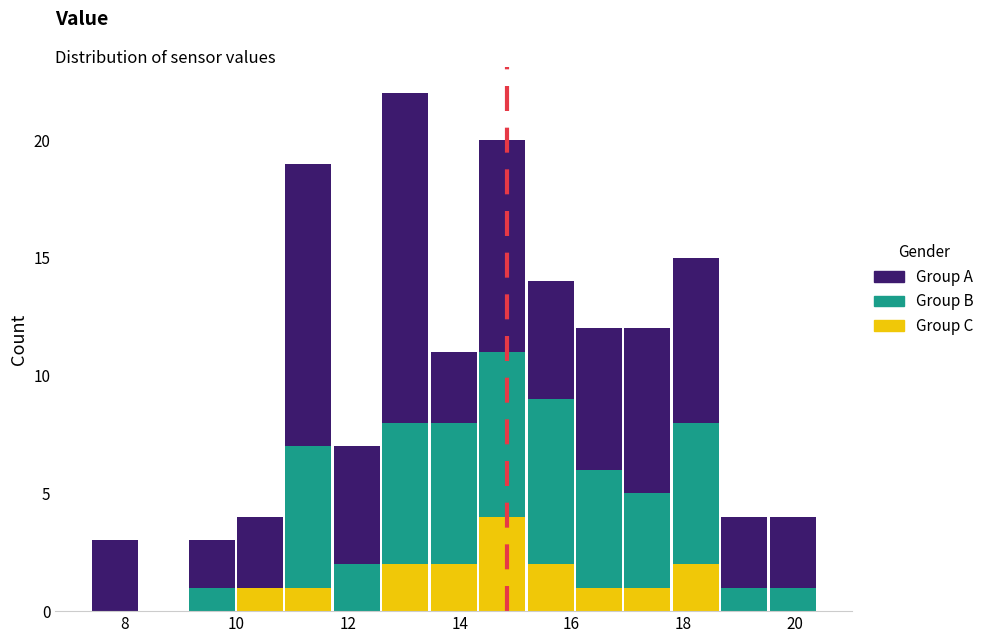

Reading left to right, transcribe this chart: for each stacked bar, give the range it covers on the x-axis and its total height. Neither the bar edges nor the heights are printed on the chart, so give them approximately, as read against the axes.

7.4 to 8.2: 3
8.2 to 9.2: 0
9.2 to 10.0: 3
10.0 to 10.8: 4
10.8 to 11.8: 19
11.8 to 12.6: 7
12.6 to 13.4: 22
13.4 to 14.4: 11
14.4 to 15.2: 20
15.2 to 16.0: 14
16.0 to 17.0: 12
17.0 to 17.8: 12
17.8 to 18.6: 15
18.6 to 19.6: 4
19.6 to 20.4: 4